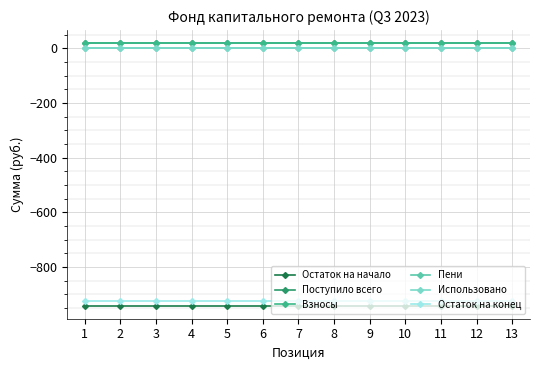

Reading right to left, list all the values displayed in this chart.

Остаток на начало: 13=-941.9	12=-941.9	11=-941.9	10=-941.9	9=-941.9	8=-941.9	7=-941.9	6=-941.9	5=-941.9	4=-941.9	3=-941.9	2=-941.9	1=-941.9
Поступило всего: 13=18.6	12=18.6	11=18.6	10=18.6	9=18.6	8=18.6	7=18.6	6=18.6	5=18.6	4=18.6	3=18.6	2=18.6	1=18.6
Взносы: 13=18.6	12=18.6	11=18.6	10=18.6	9=18.6	8=18.6	7=18.6	6=18.6	5=18.6	4=18.6	3=18.6	2=18.6	1=18.6
Пени: 13=0.0	12=0.0	11=0.0	10=0.0	9=0.0	8=0.0	7=0.0	6=0.0	5=0.0	4=0.0	3=0.0	2=0.0	1=0.0
Использовано: 13=0.0	12=0.0	11=0.0	10=0.0	9=0.0	8=0.0	7=0.0	6=0.0	5=0.0	4=0.0	3=0.0	2=0.0	1=0.0
Остаток на конец: 13=-923.3	12=-923.3	11=-923.3	10=-923.3	9=-923.3	8=-923.3	7=-923.3	6=-923.3	5=-923.3	4=-923.3	3=-923.3	2=-923.3	1=-923.3